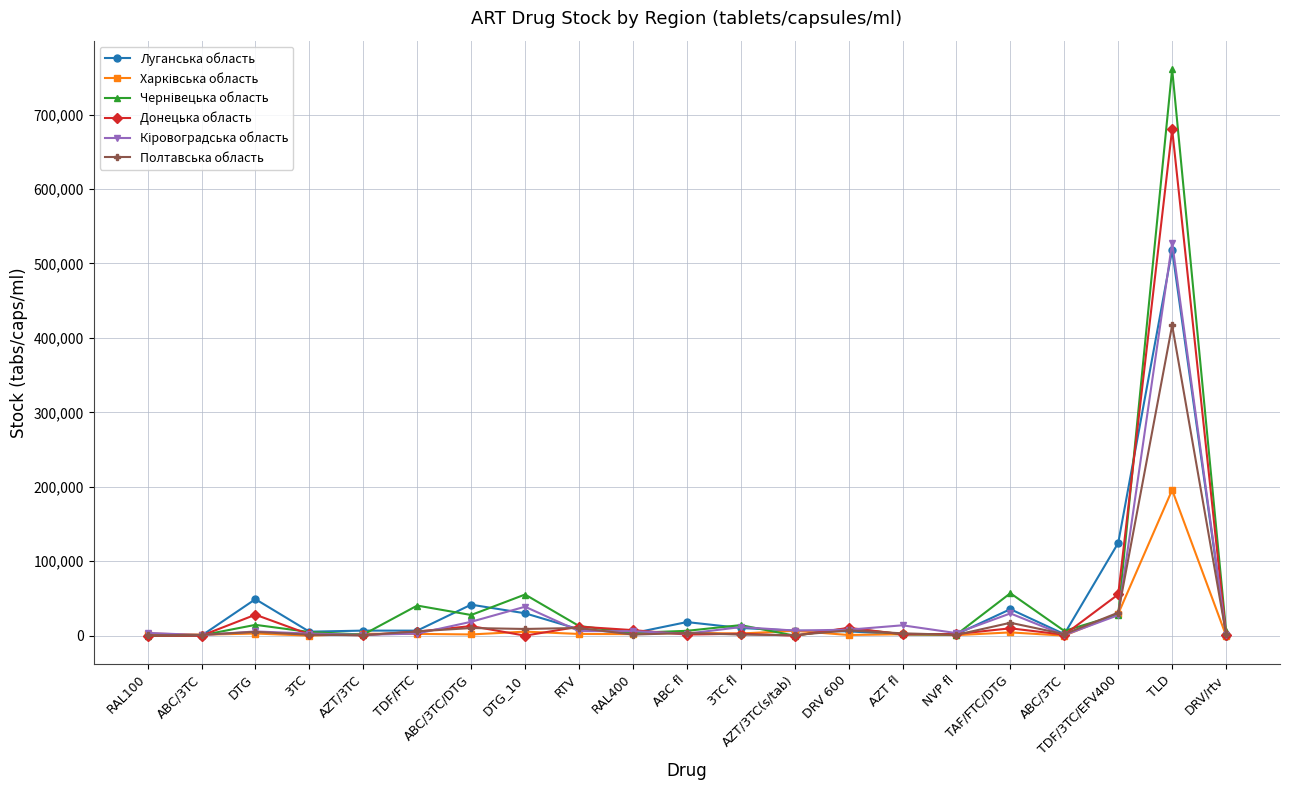

What value does the Чернівецька область series have at 3TC fl?

14160